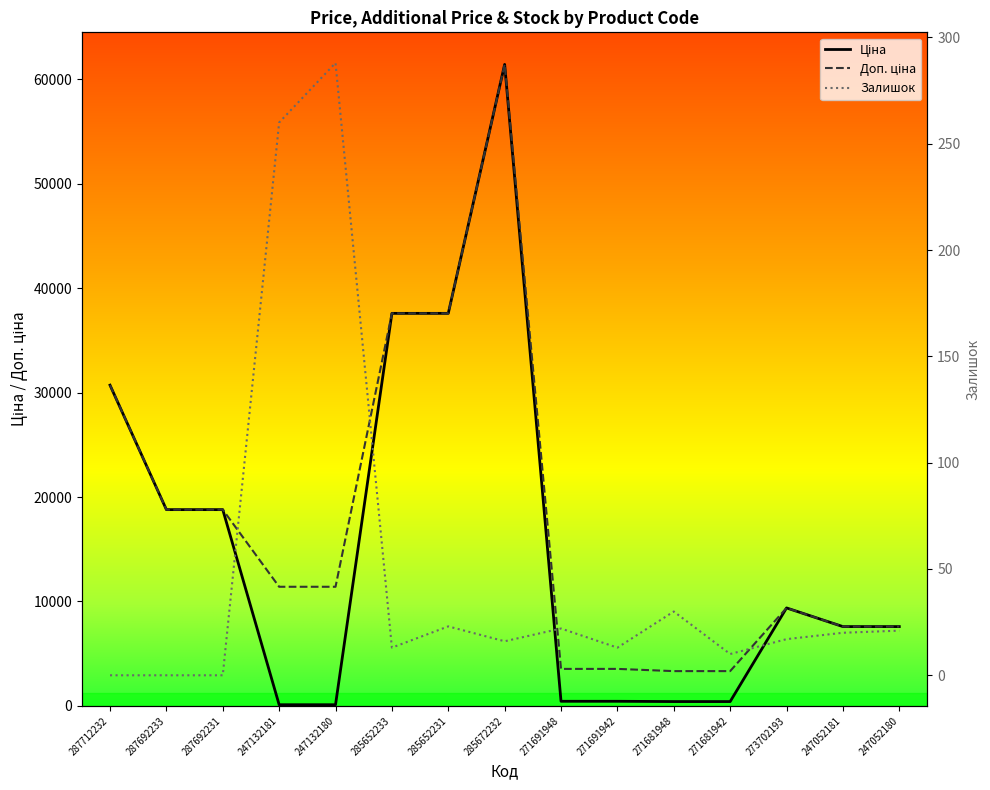

Which has a higher value, 247132181 or 247132180?

247132181